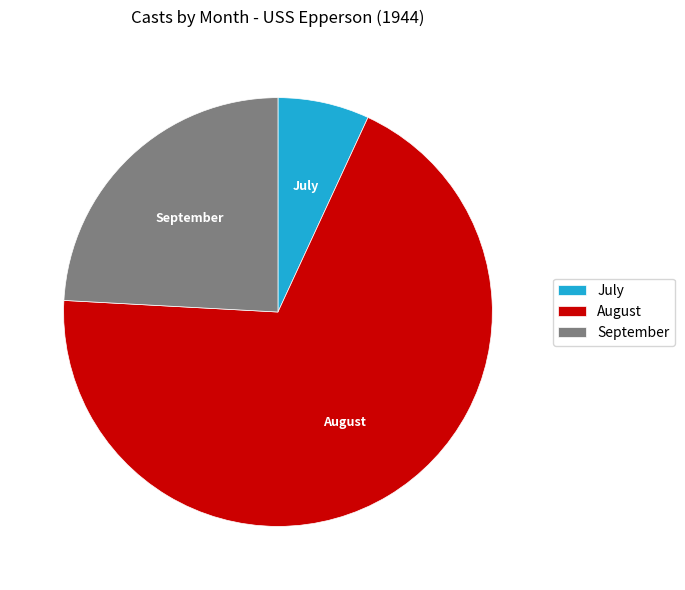

Rank the categories by value from highest to lowest.

August, September, July